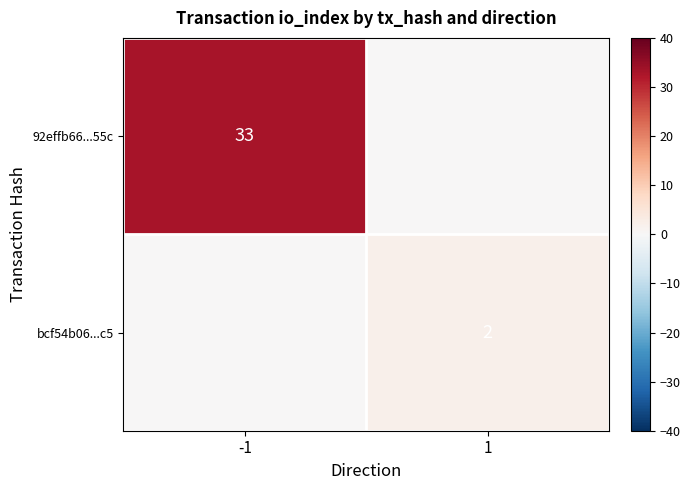

The 92effb66...55c series shows 33 at -1. True or false?

True